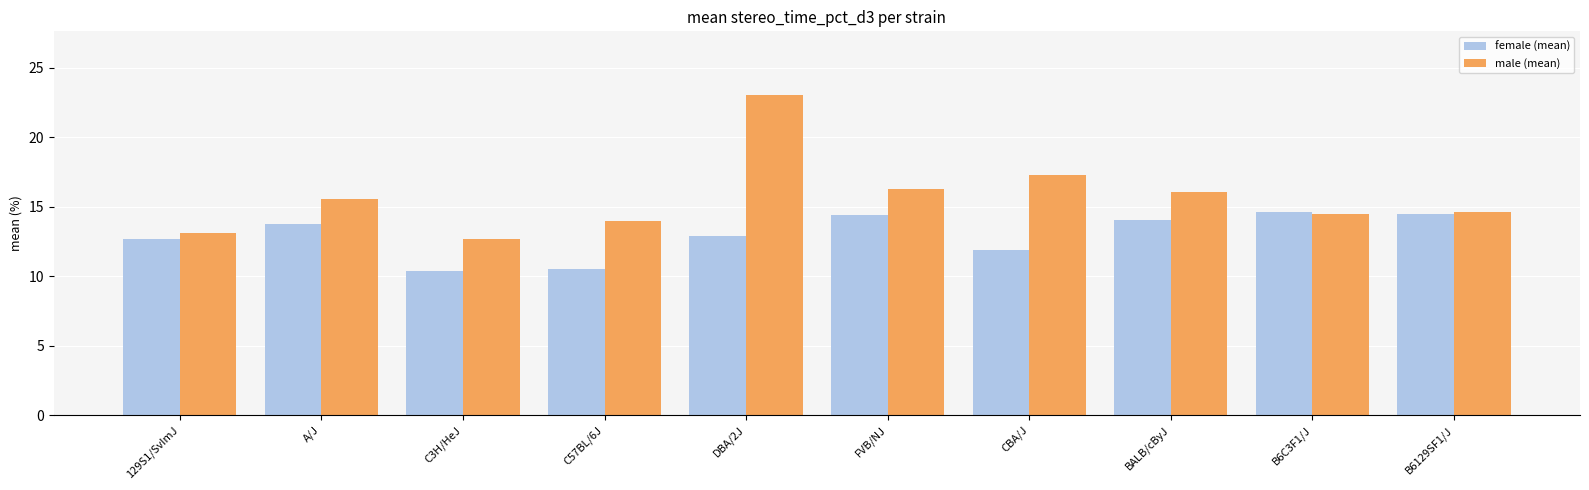

List the series in order of their overall mean, highest first.

male (mean), female (mean)